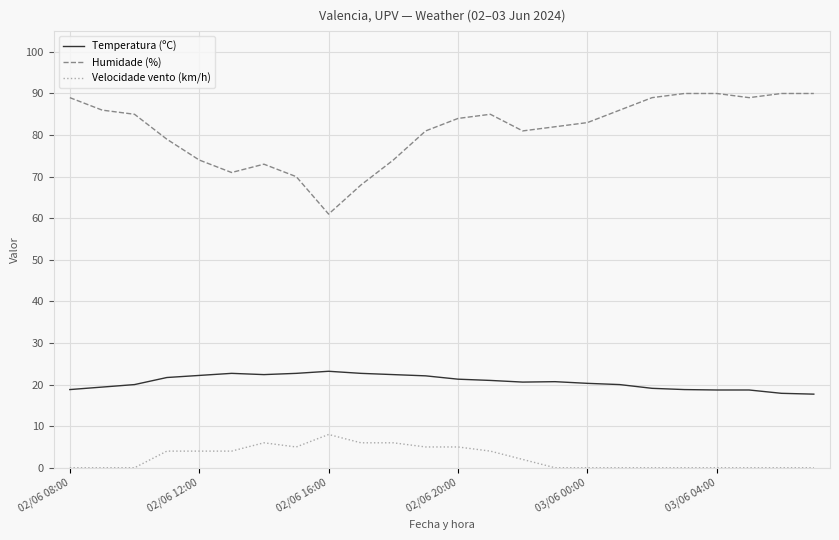

List the series in order of their overall mean, highest first.

Humidade (%), Temperatura (ºC), Velocidade vento (km/h)